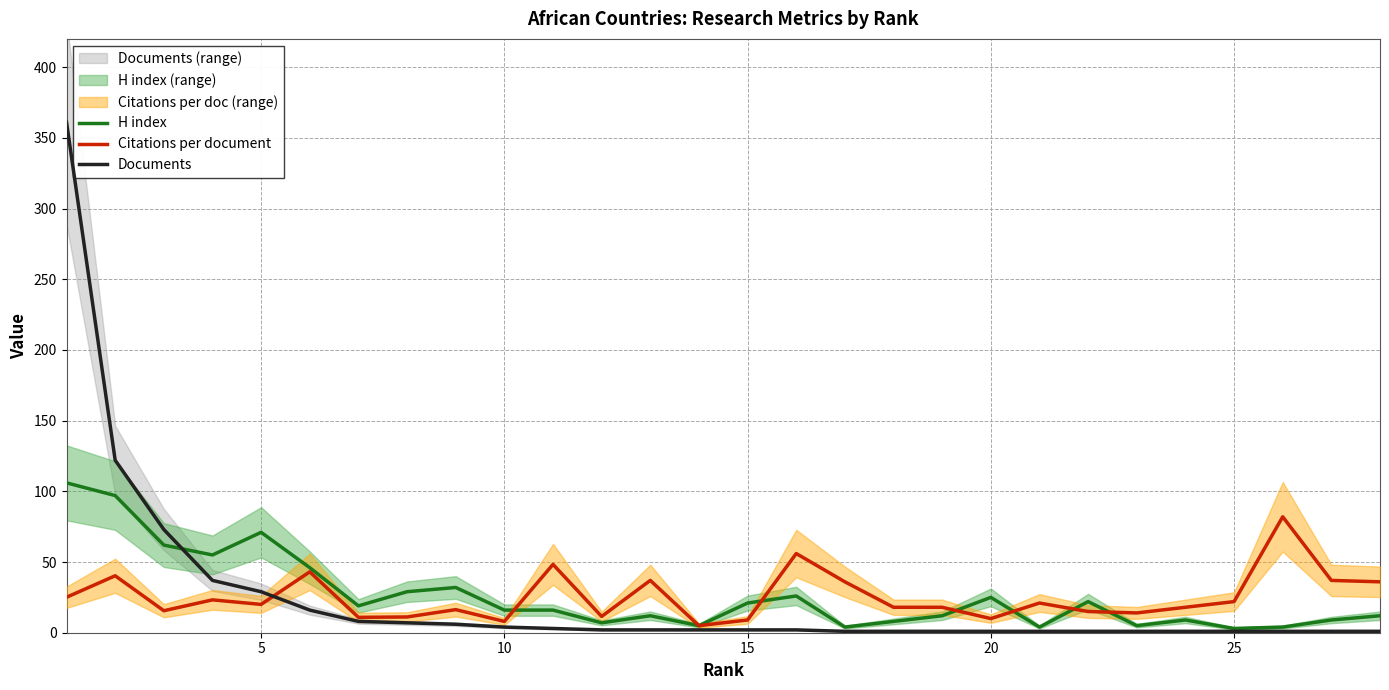

What is the highest value of the Documents series?

361.0